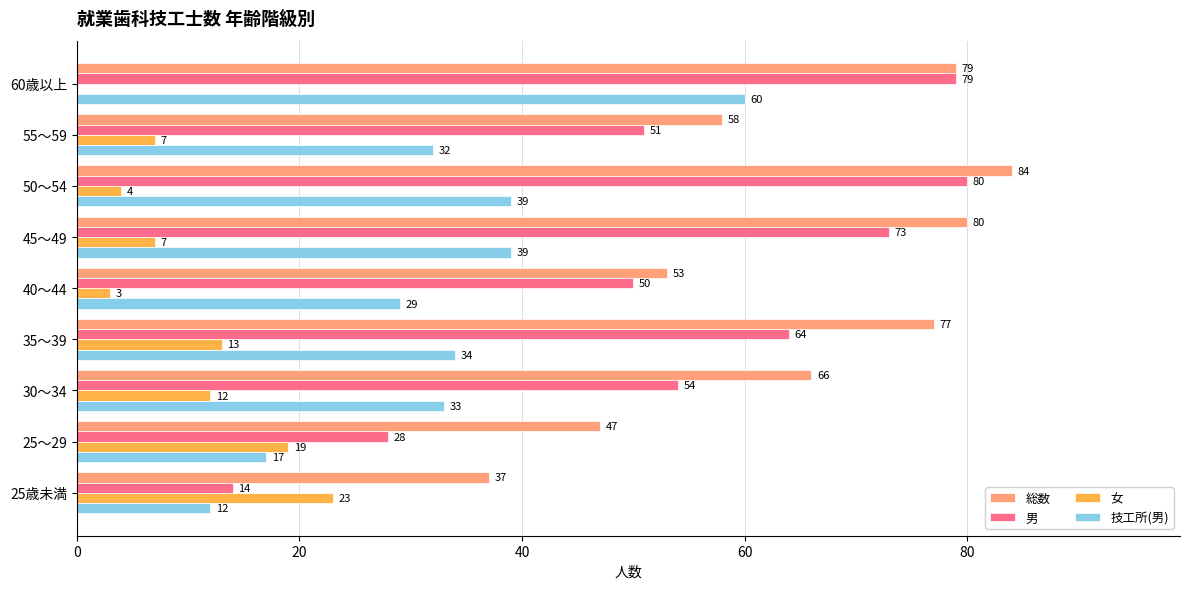

The value of 総数 at 60歳以上 is 116. True or false?

False